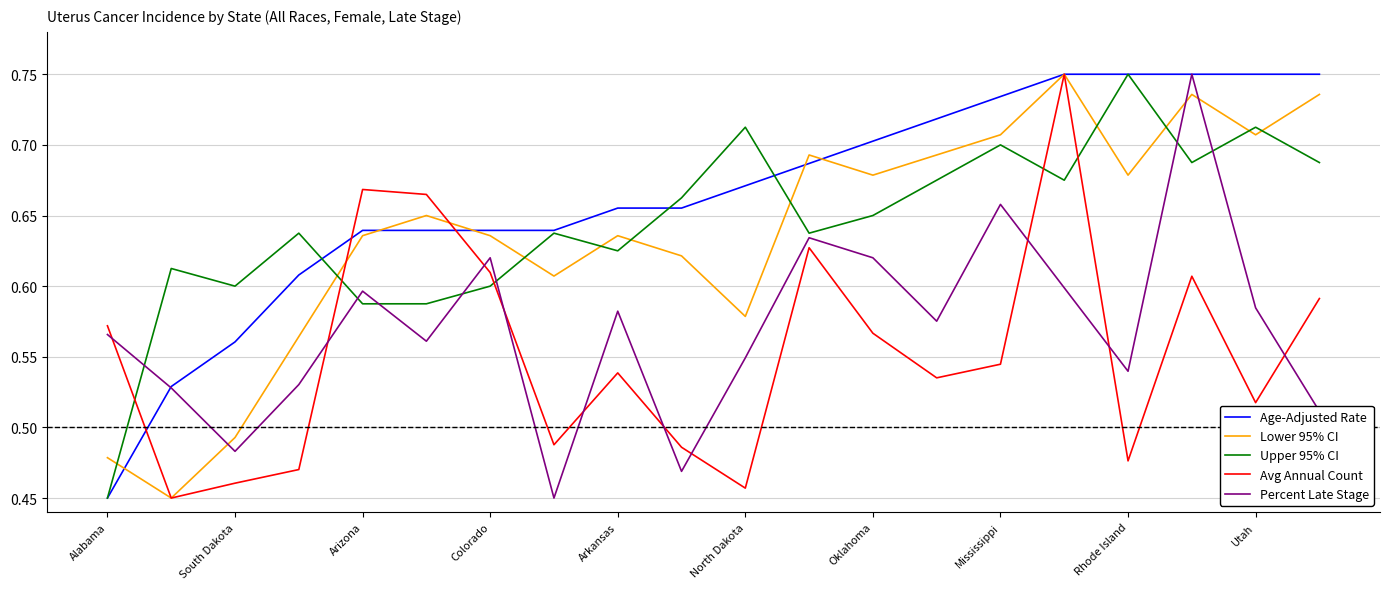

Which series ends up on top after the final intersection of Lower 95% CI and Upper 95% CI?

Lower 95% CI